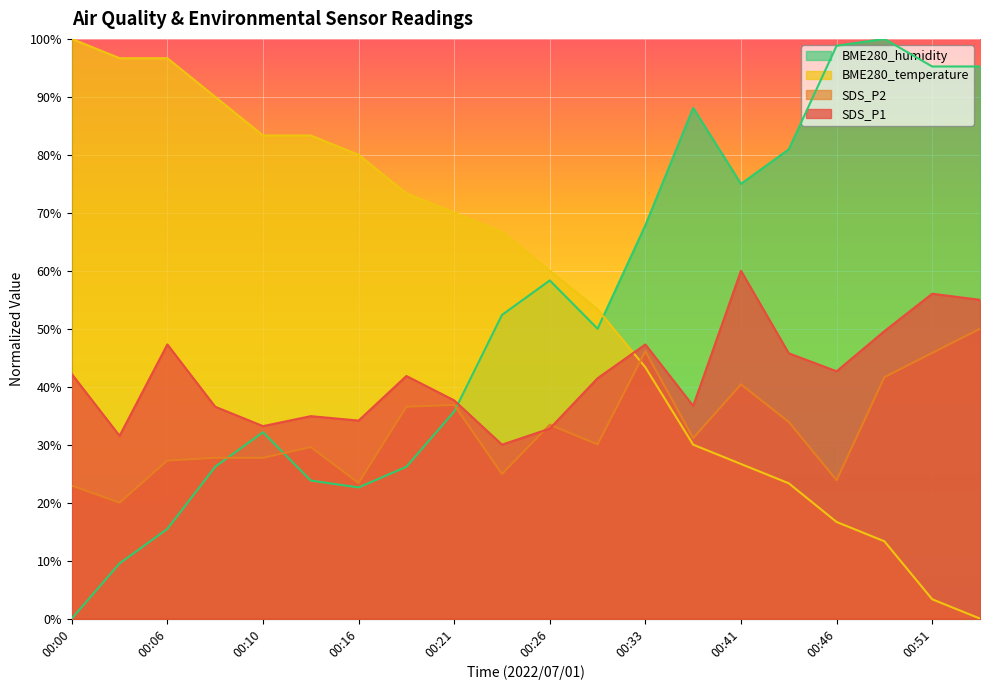

How many times do BME280_temperature and BME280_humidity cross each other?

1